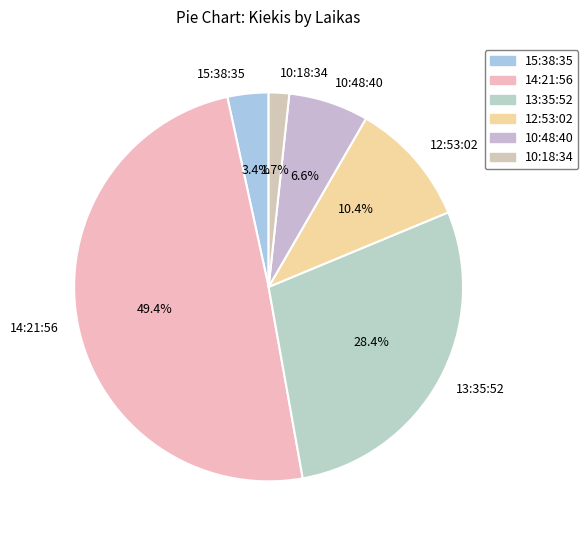

Does any single category account for the majority?

No